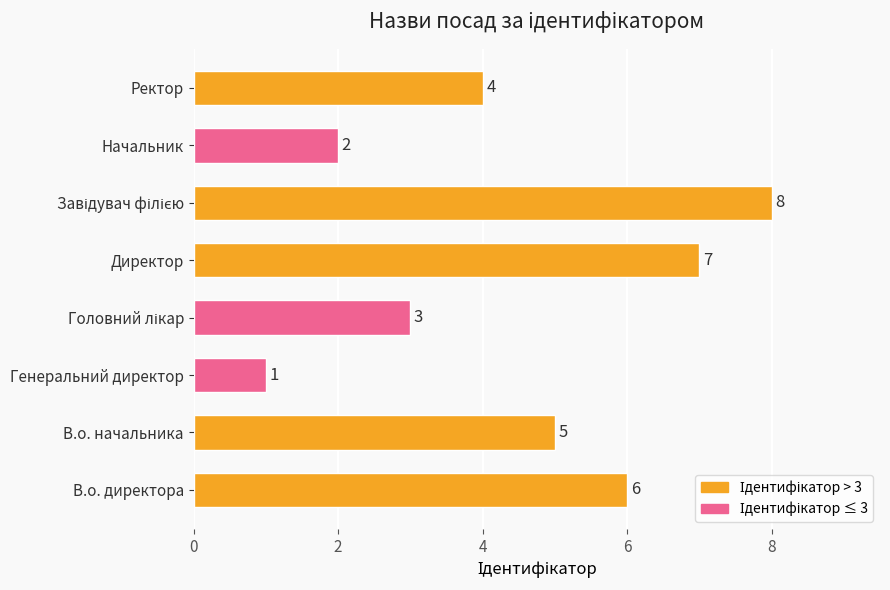

How many values are between 3 and 7?

5